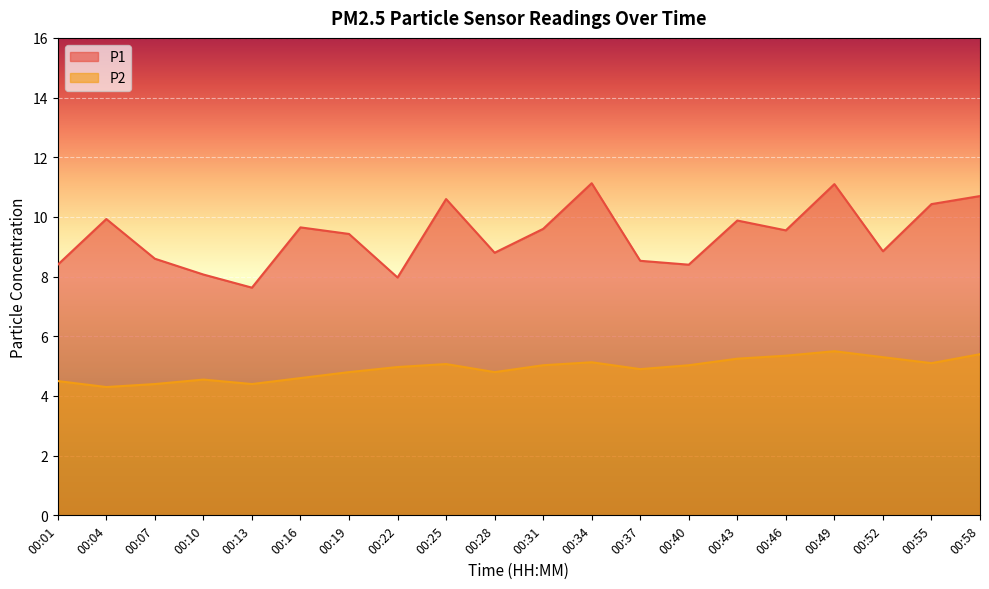

At 00:40, list the series in order from smallest to largest.

P2, P1